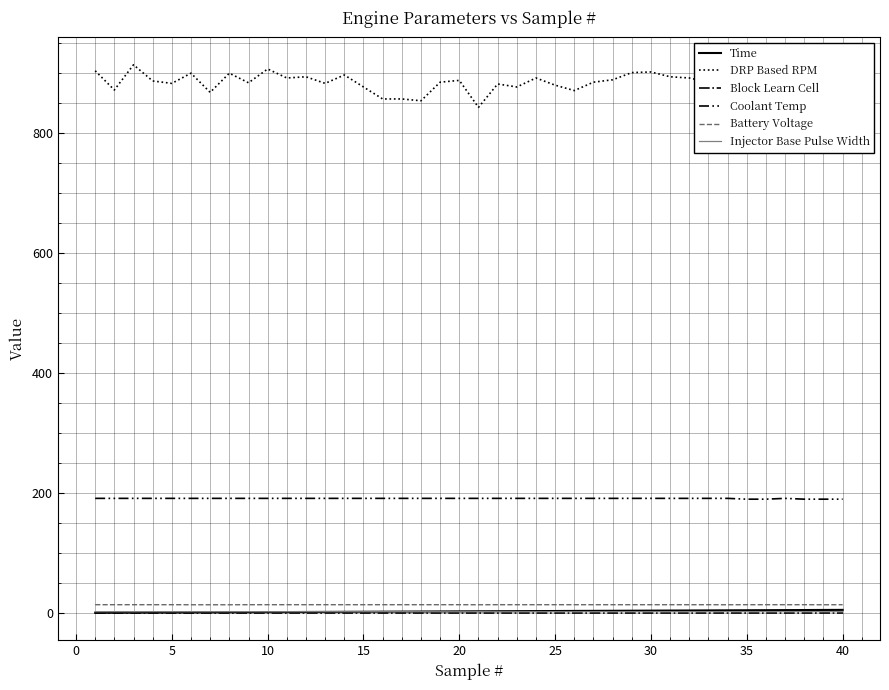

How many Battery Voltage values are between 13 and 14?

40